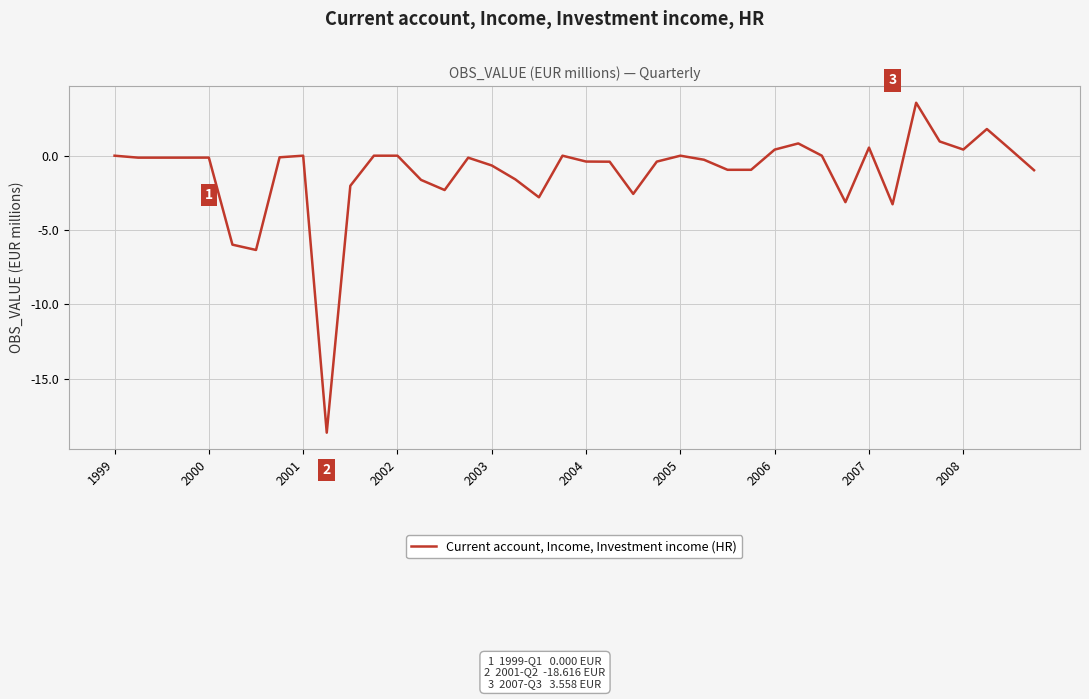

What is the smallest value displayed?

-18.6